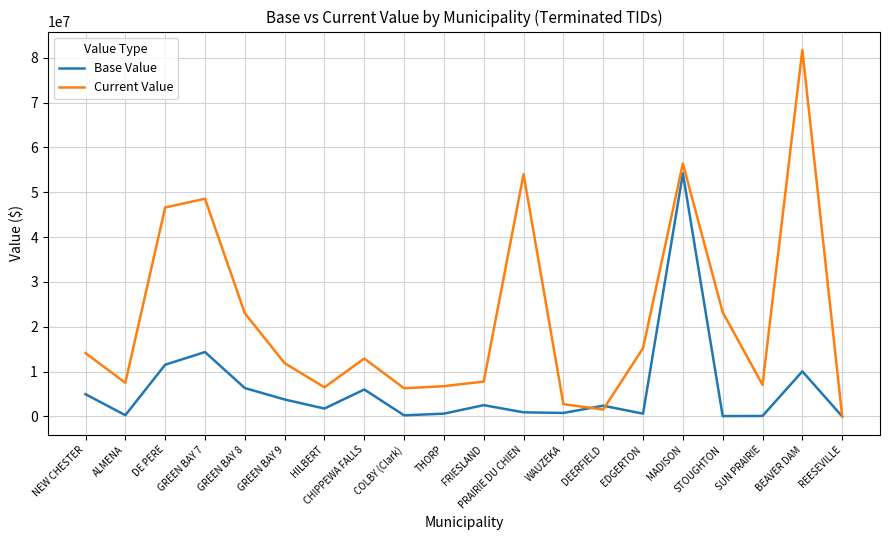

Count the number of data series in this chart.

2